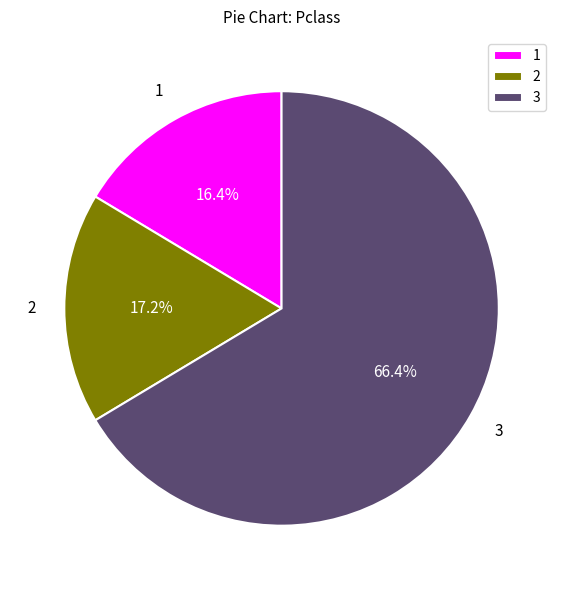

How many slices are in this pie chart?

3